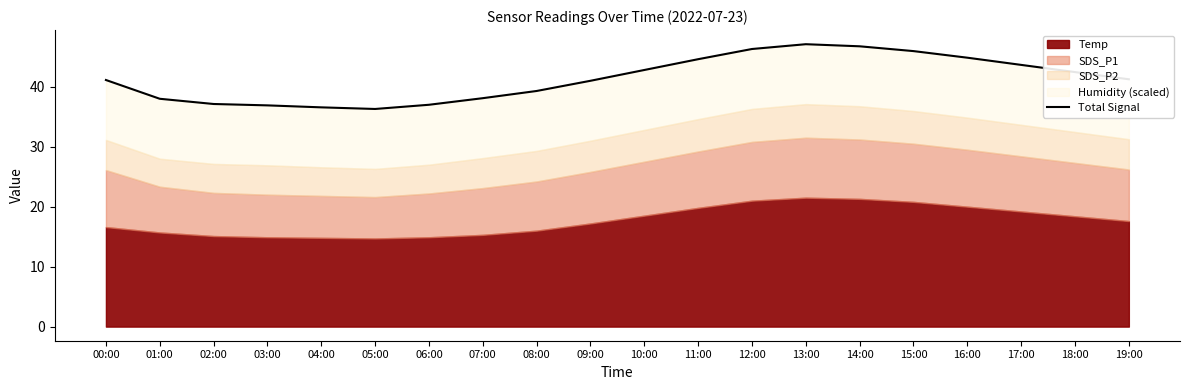

How many interior local peaks (higher than both neighbors) does the data have?

1